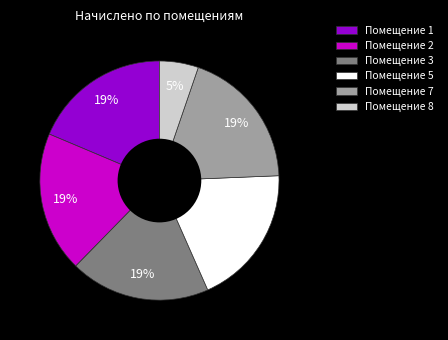

Count the number of slices in the pie.

6